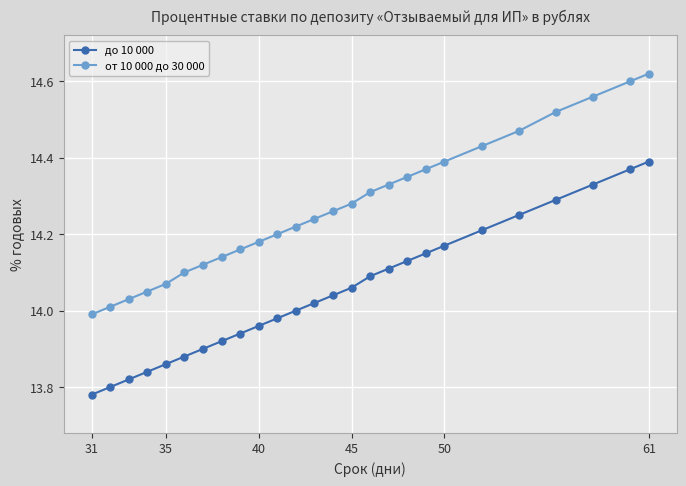

What is the difference between the maximum and minimum values in the от 10 000 до 30 000 series?

0.6